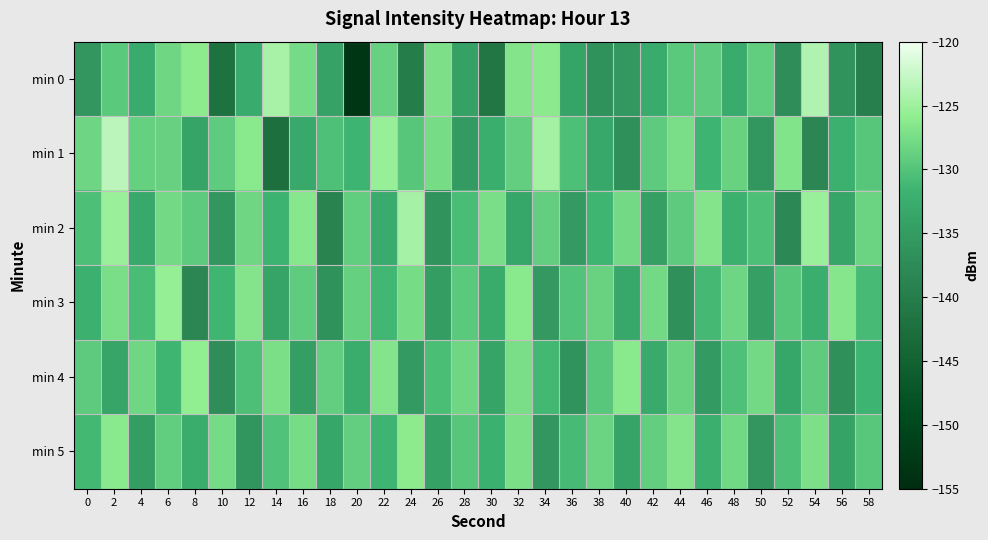

What is the difference between the highest and lowest values at 54?

14.3